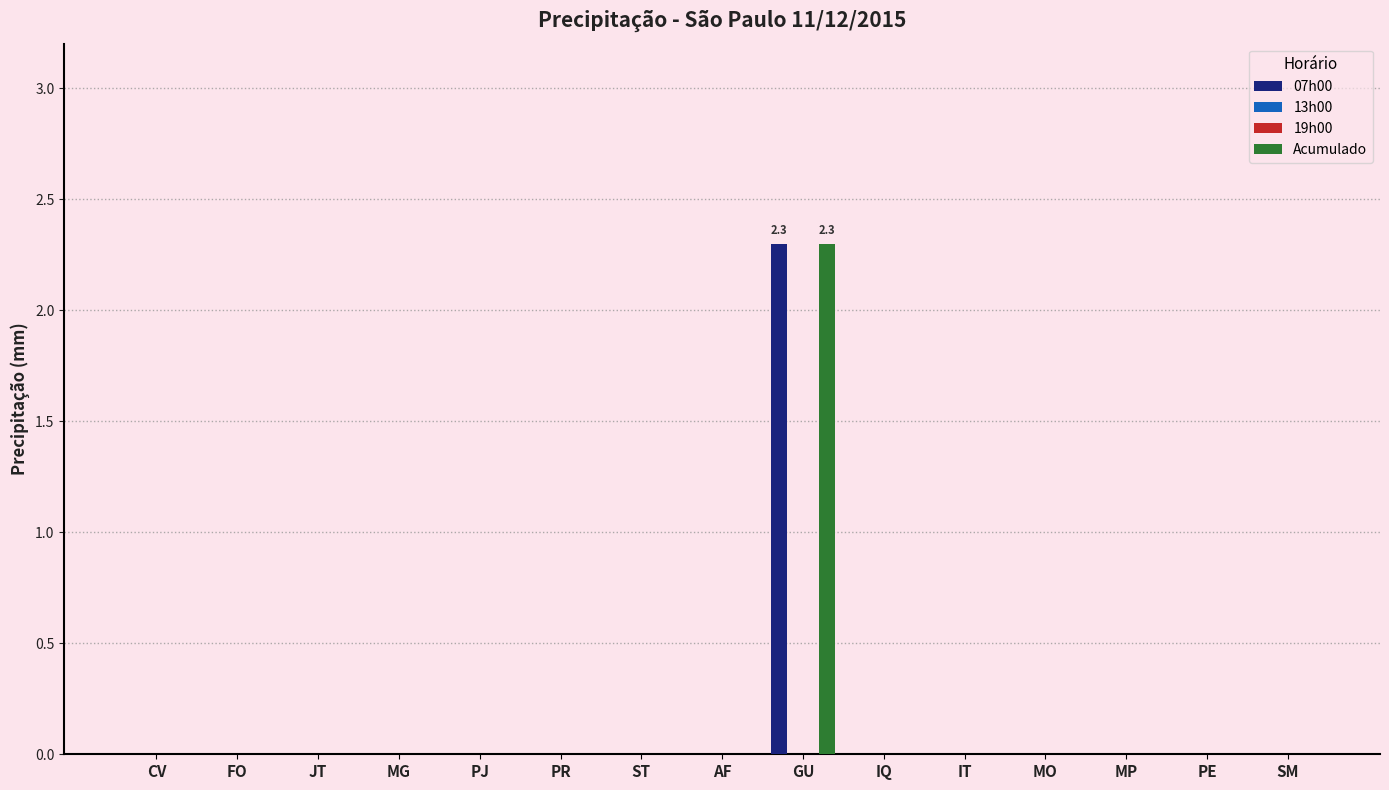

List the labels in order of 07h00 value, smallest first.

CV, FO, JT, MG, PJ, PR, ST, AF, IQ, IT, MO, MP, PE, SM, GU